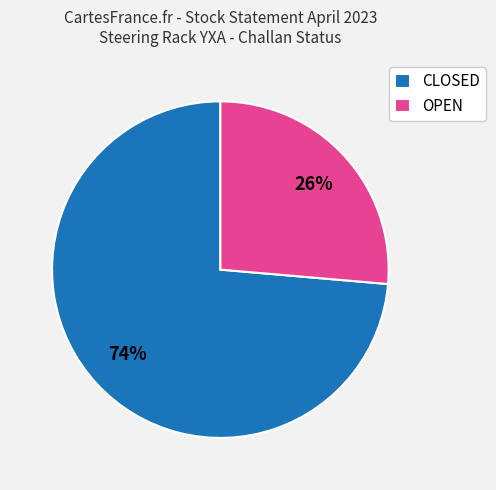

What percentage is the OPEN slice, to the nearest percent?

26%